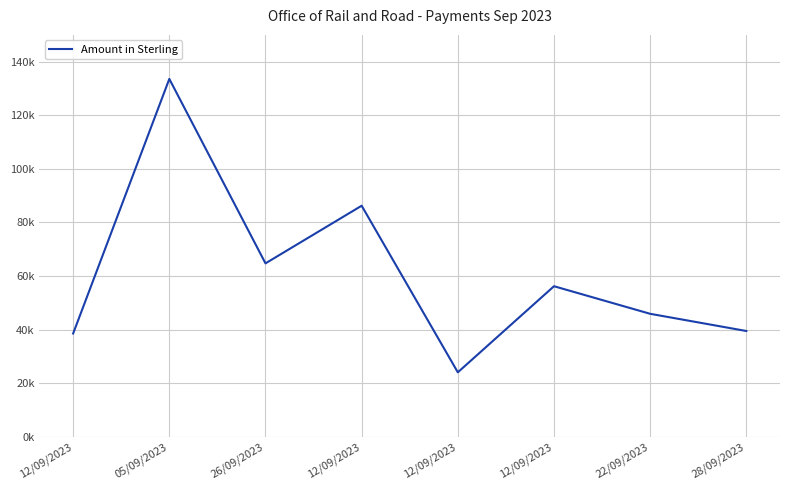

Does the chart have visible grid lines?

Yes